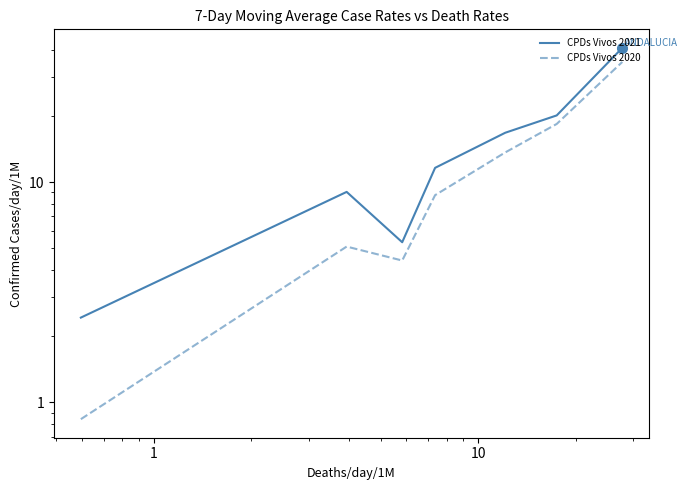

List the series in order of their overall mean, lowest first.

CPDs Vivos 2020, CPDs Vivos 2021